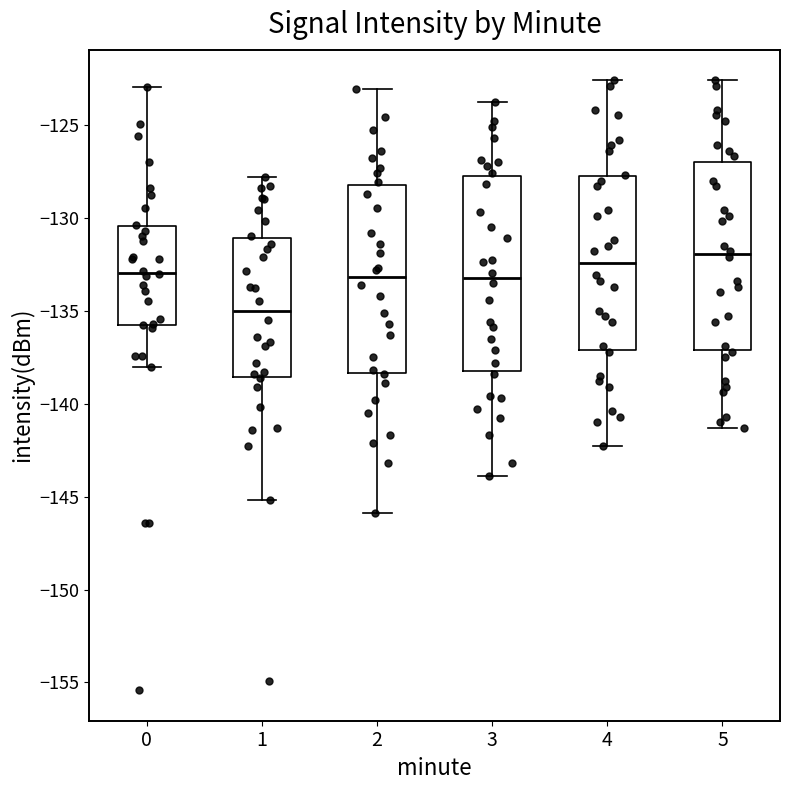

Where does the lower whisker of the box at x = 0 end on the y-axis? The values are not printed on the chart, so give them approximately, as read against the axis.

-138.0